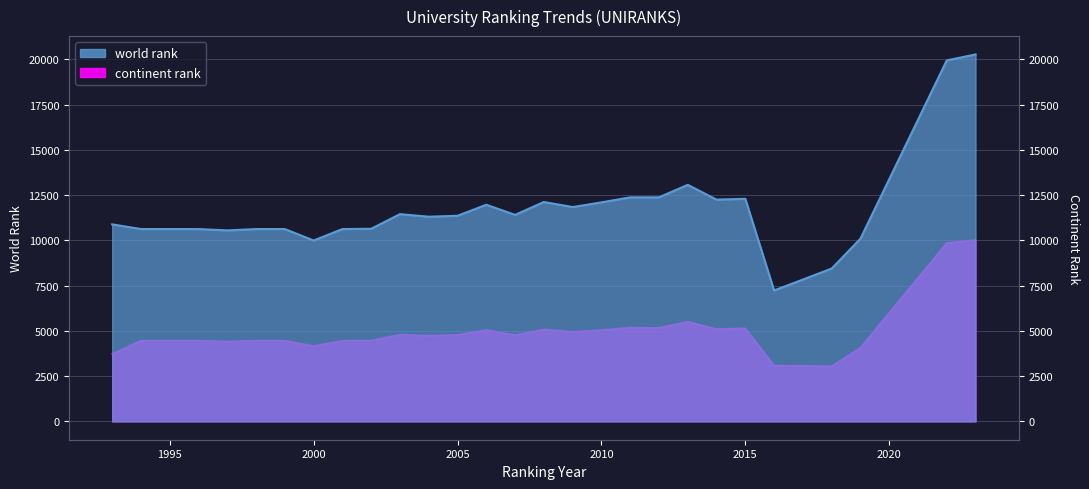

Count the number of data series in this chart.

2